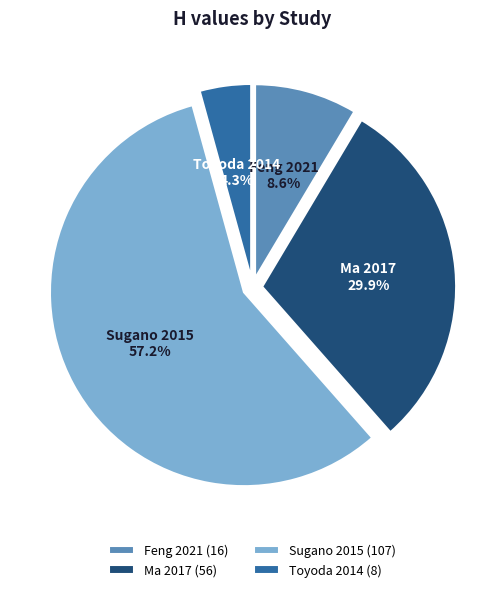

What portion of the pie excludes Toyoda 2014?

95.7%